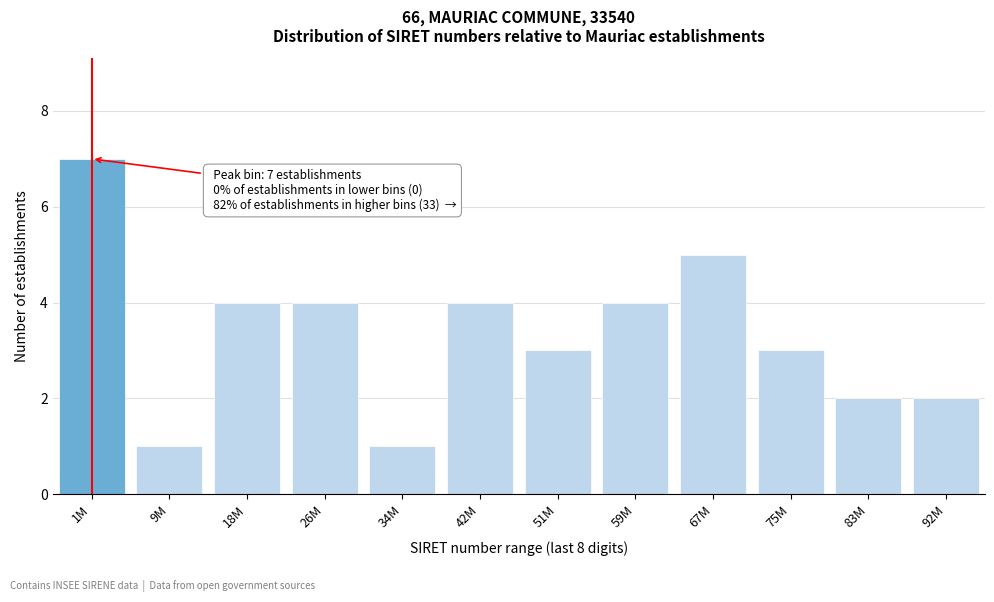

Reading left to right, what are all the values shown in this chart?

1M=7	9M=1	18M=4	26M=4	34M=1	42M=4	51M=3	59M=4	67M=5	75M=3	83M=2	92M=2